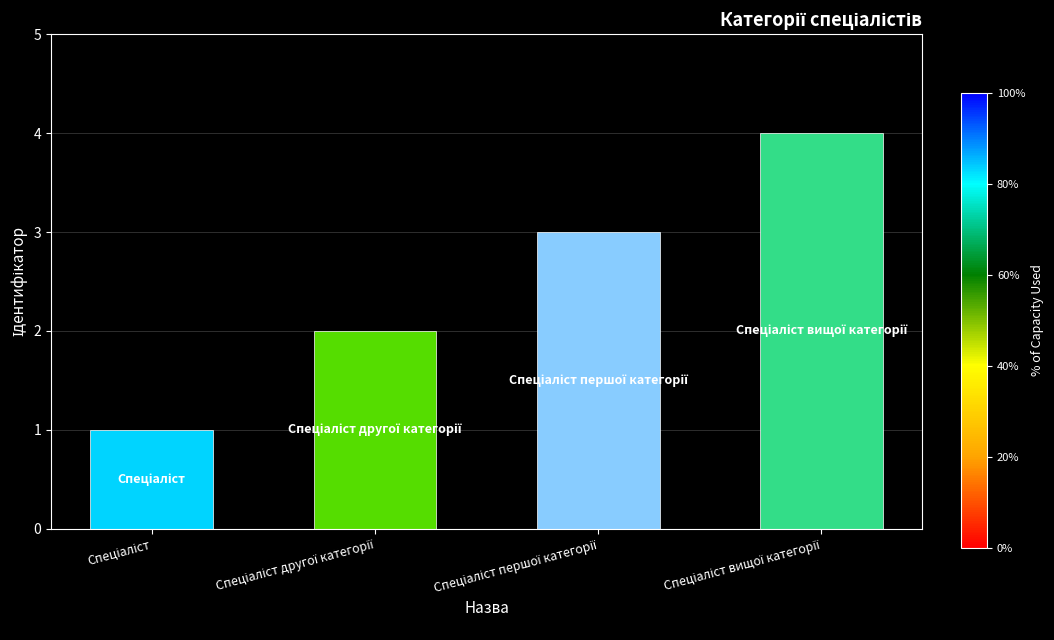

What is the average value?

2